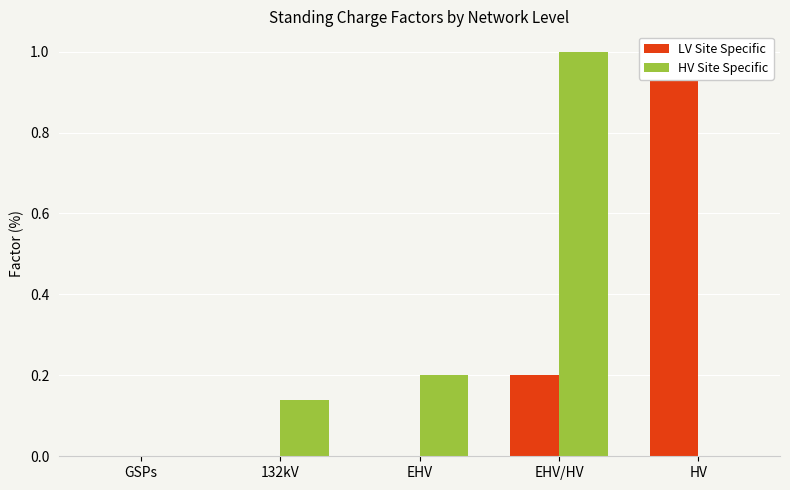

What is the label of the 1st bar from the left?

GSPs